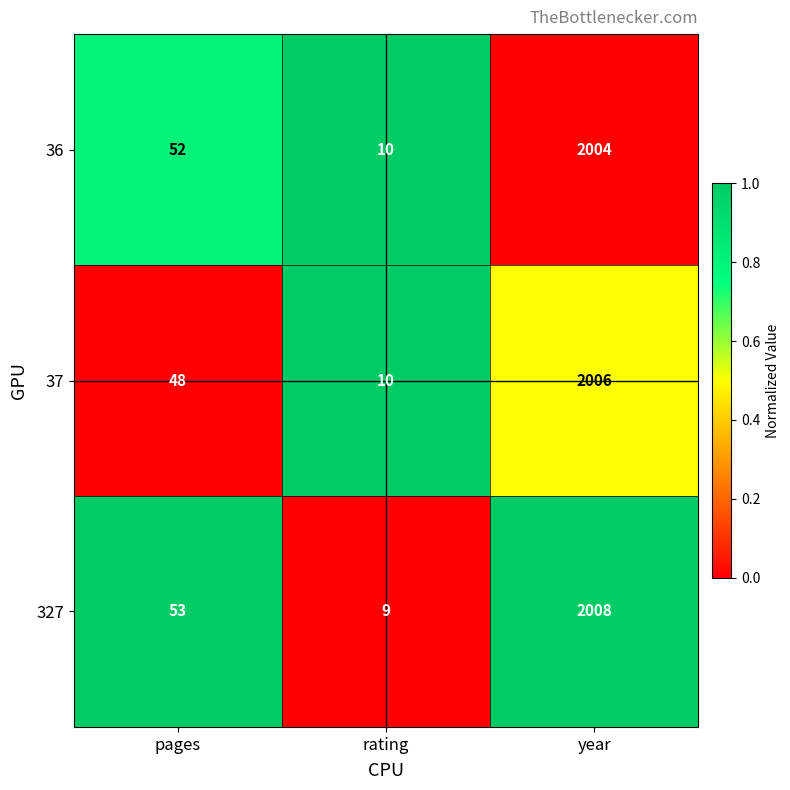

Reading left to right, transcribe all the data shown in this chart.

36: 52	10	2004
37: 48	10	2006
327: 53	9	2008